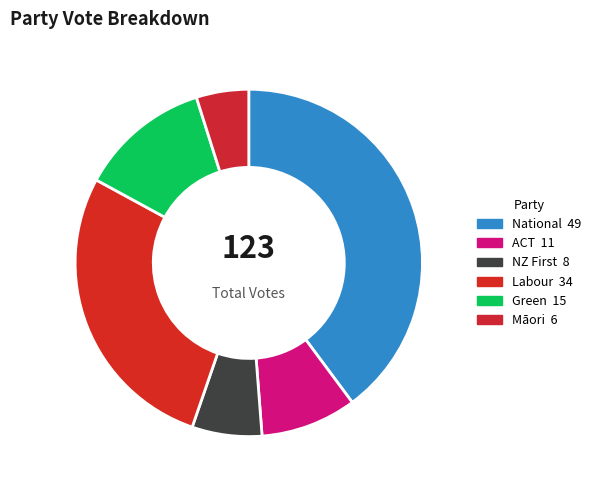

What percentage is the Labour slice, to the nearest percent?

28%